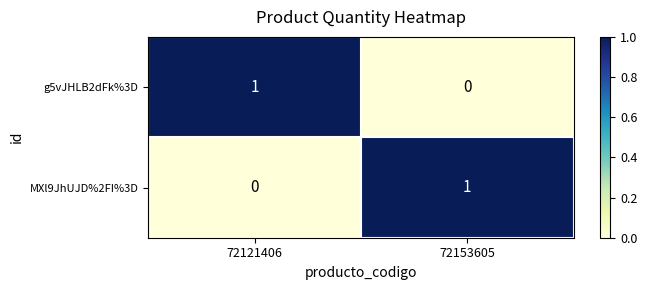

True or false: MXl9JhUJD%2FI%3D has a value of 1 at 72153605.

True